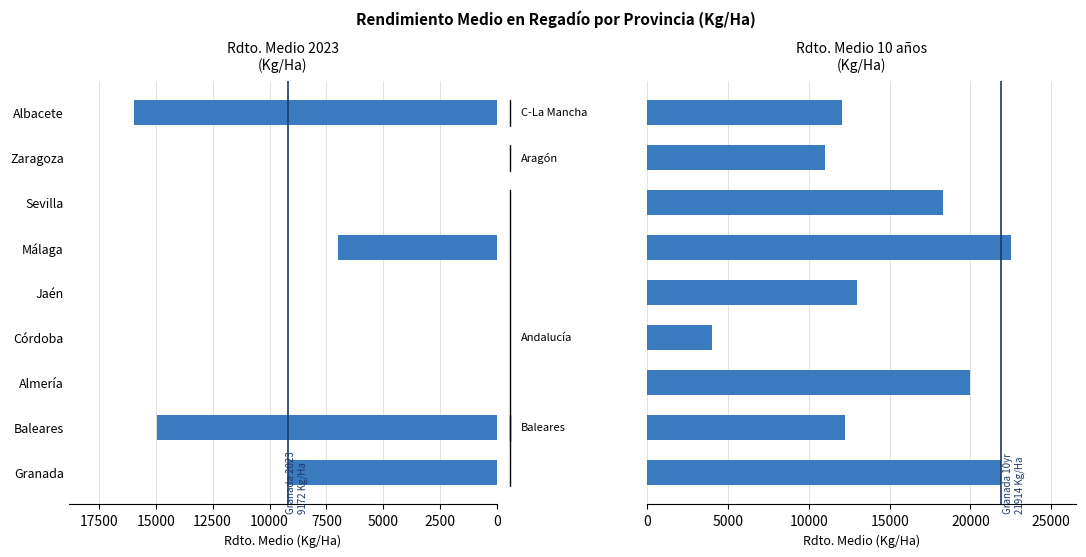

Which has a higher value, Jaén or Málaga?

Málaga